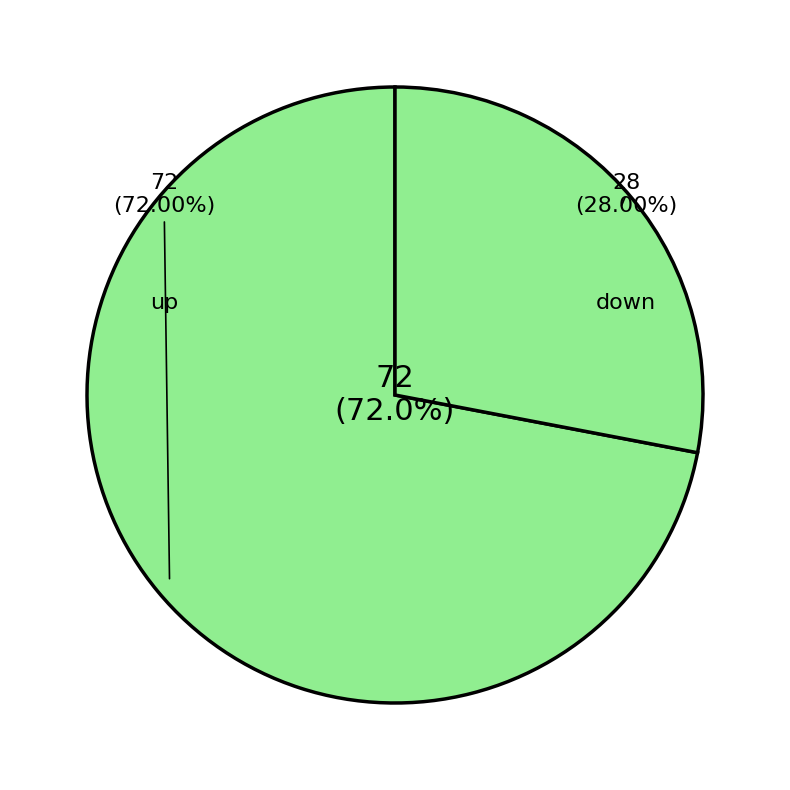

Rank the categories by value from highest to lowest.

up, down